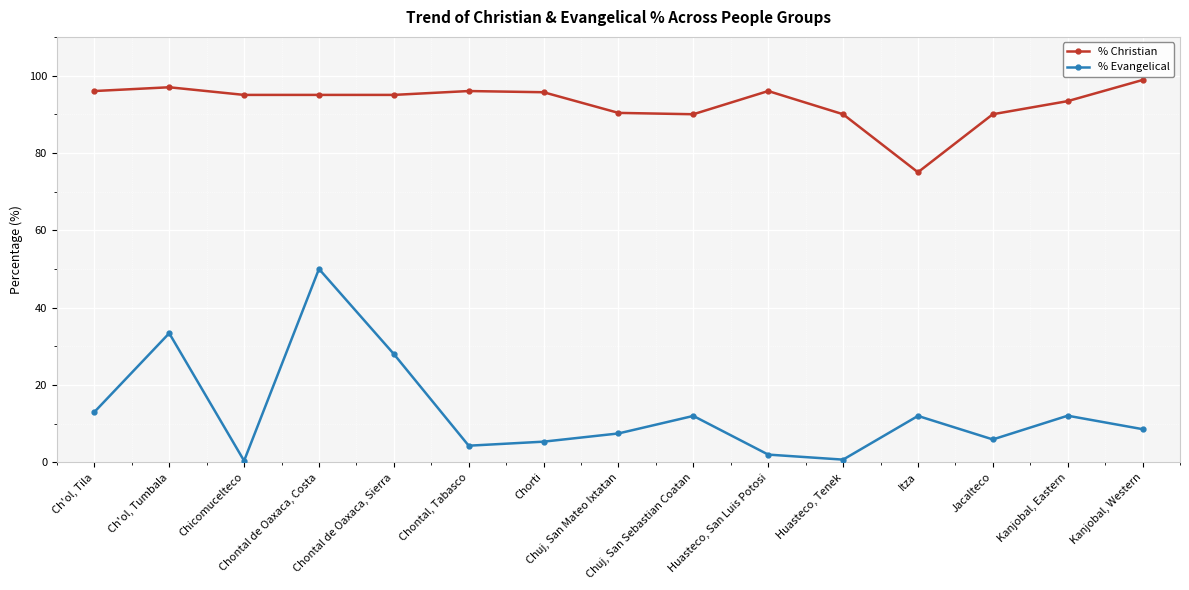

True or false: % Evangelical and % Christian cross at least once.

False